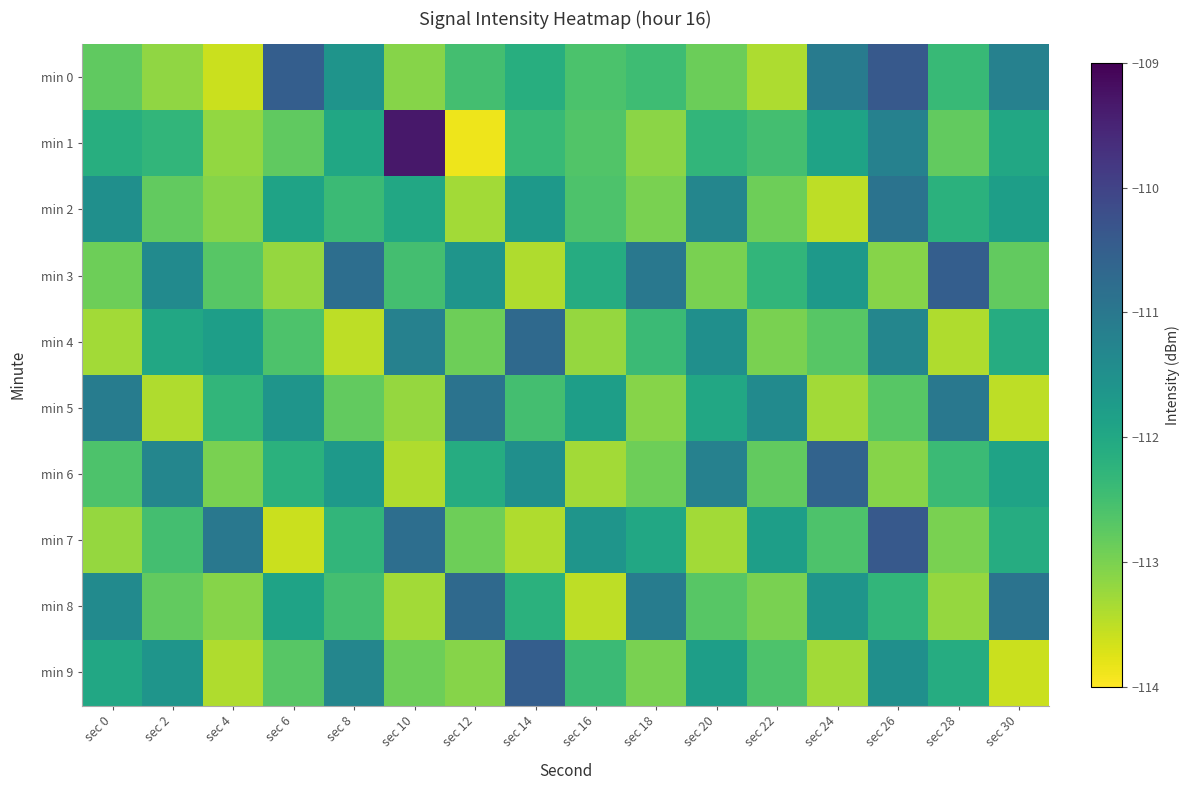

What is the spread (max minus min) of values at sec 8?

2.7